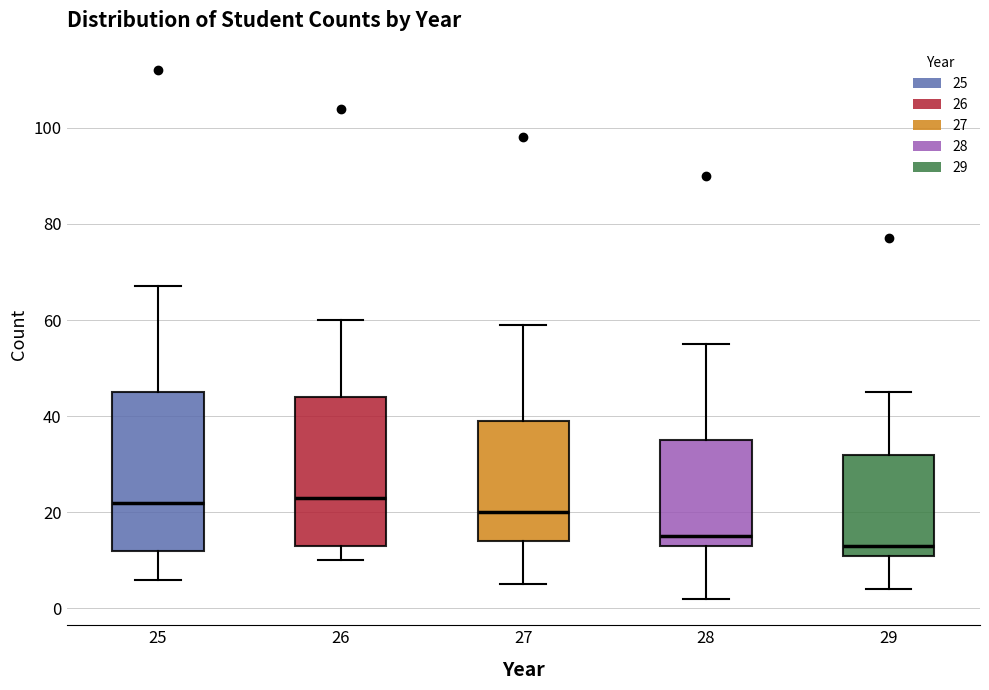

Reading left to right, read every box against the y-axis: the position of its median line, the range the box covers, and the ends of its whiskers. The values are not printed on the chart, so give them approximately, as read against the axis.

25: median 22, box 12 to 46, whiskers 6 to 68
26: median 24, box 14 to 44, whiskers 10 to 60
27: median 20, box 14 to 40, whiskers 6 to 60
28: median 16, box 14 to 36, whiskers 2 to 56
29: median 14, box 12 to 32, whiskers 4 to 46